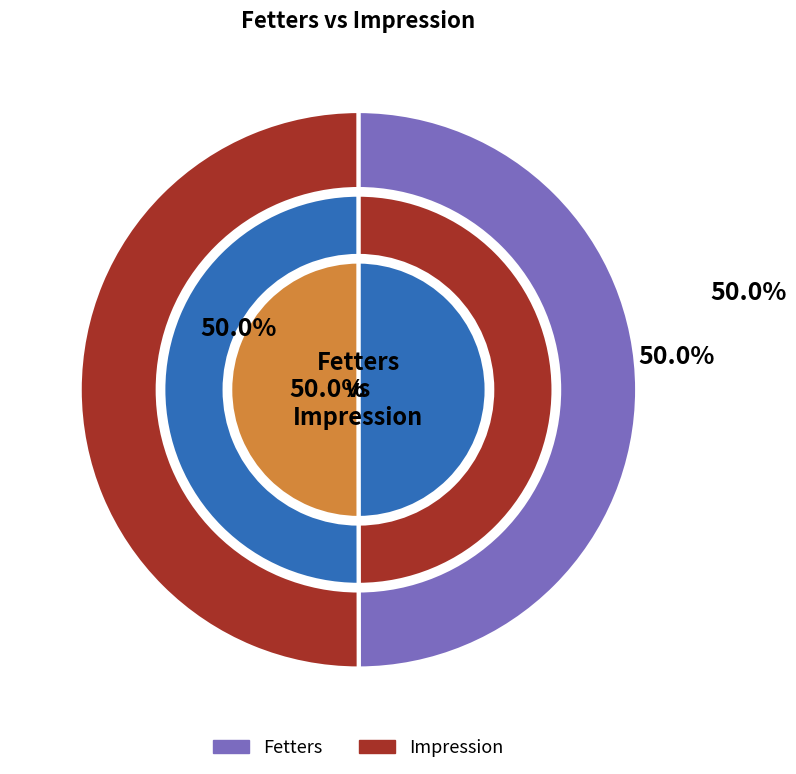

To the nearest percent, what percentage of the pie is Impression?

50%